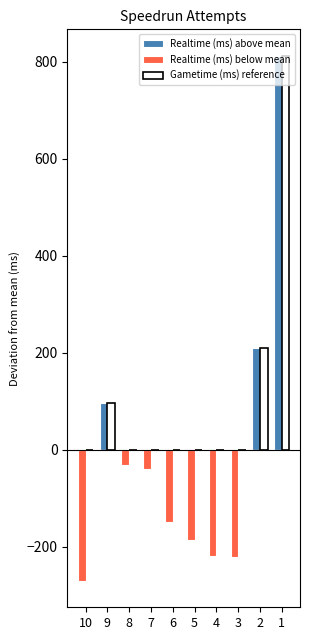

What is the highest value of the Gametime (ms) reference series?

812.5